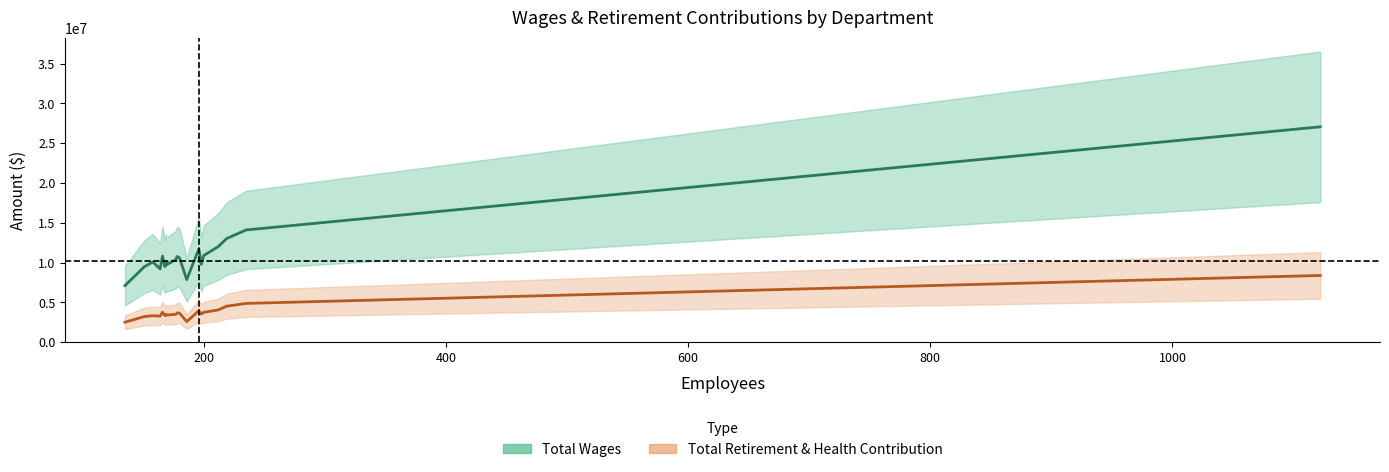

What is the sum of all Total Wages values?

223950877